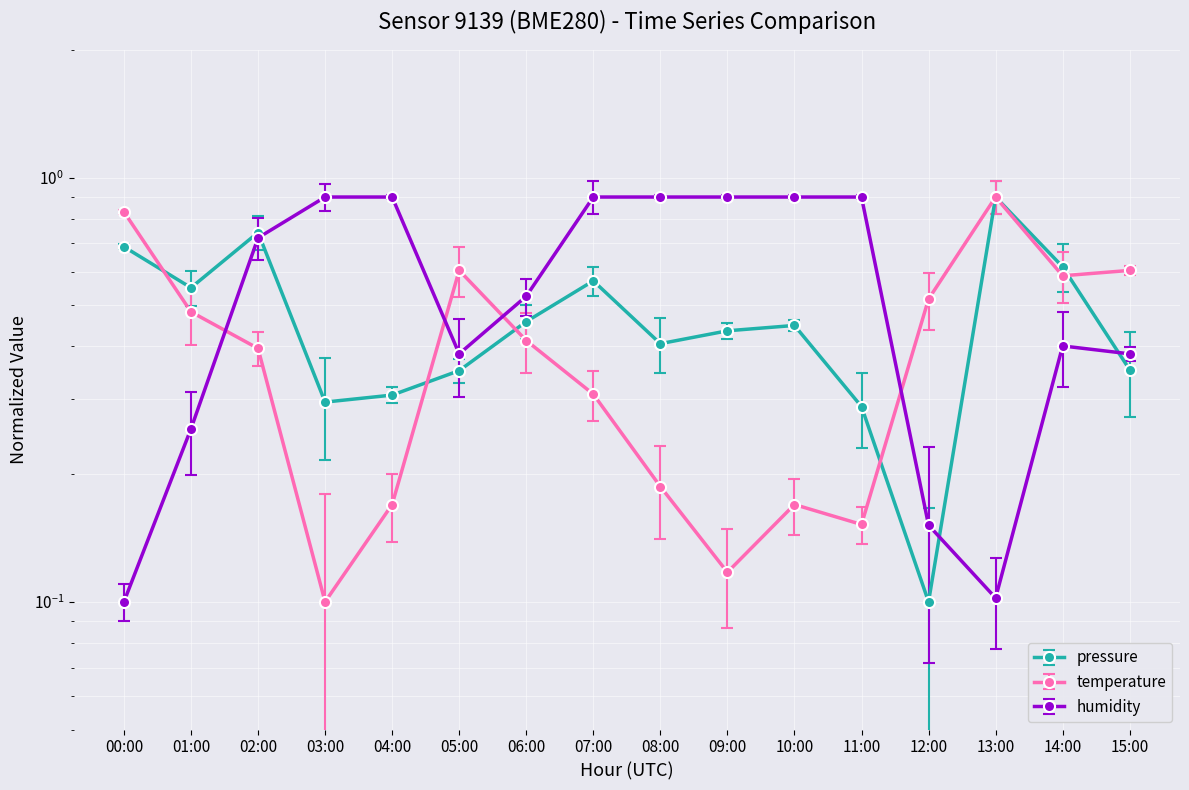

What is the value of the humidity point at the 5th from the left?

0.9